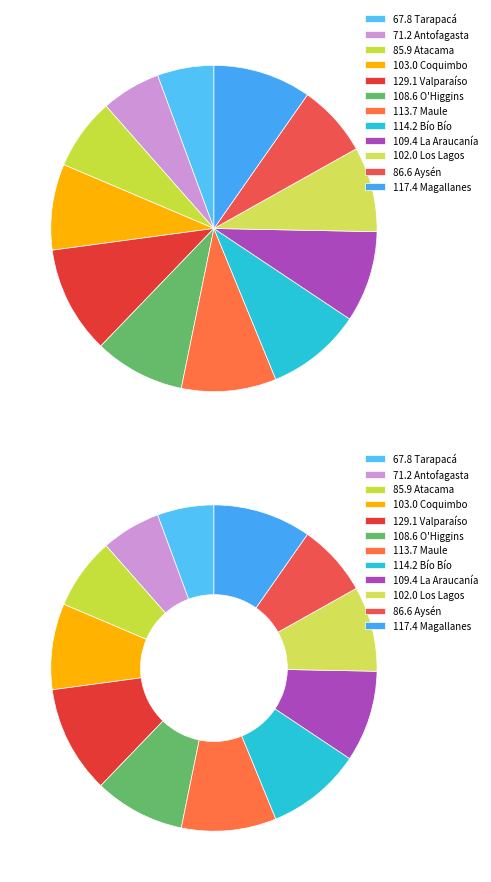

How many slices are in this pie chart?

12